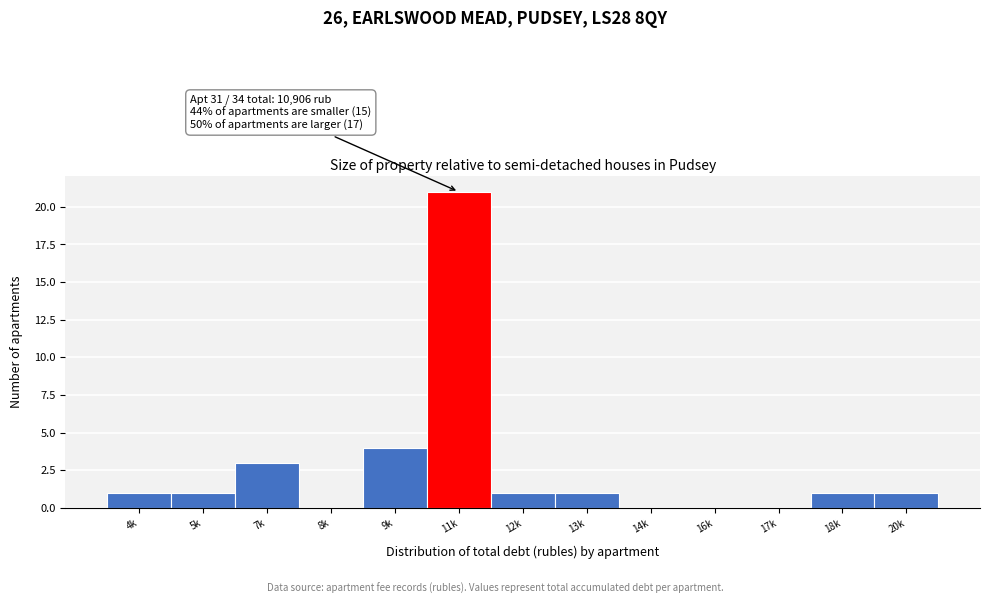

Reading right to left, transcribe all the data shown in this chart.

20k=1	18k=1	17k=0	16k=0	14k=0	13k=1	12k=1	11k=21	9k=4	8k=0	7k=3	5k=1	4k=1